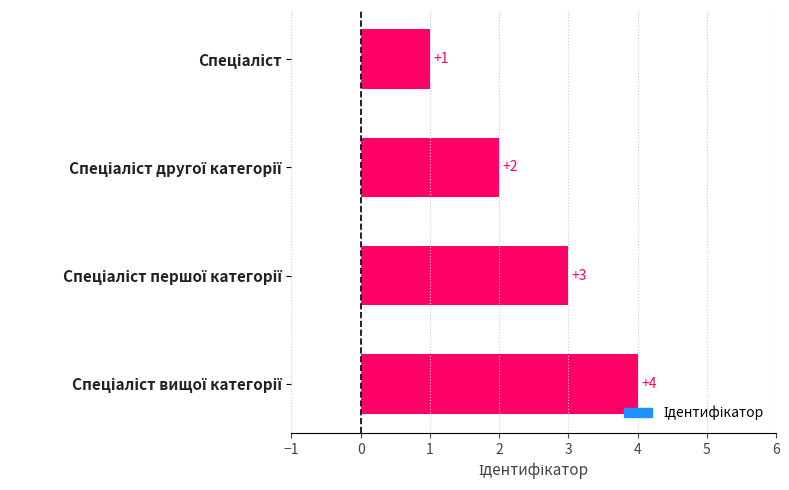

Count the values in the range 2 to 4.

3